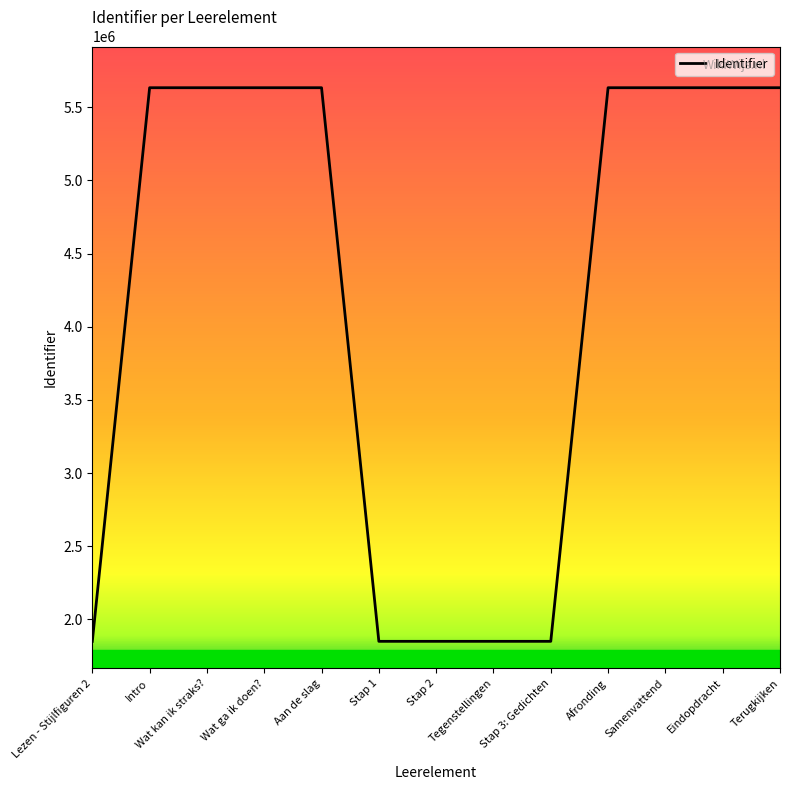

Approximately how many times larger is the value at Terugkijken compared to Afronding?

1.0